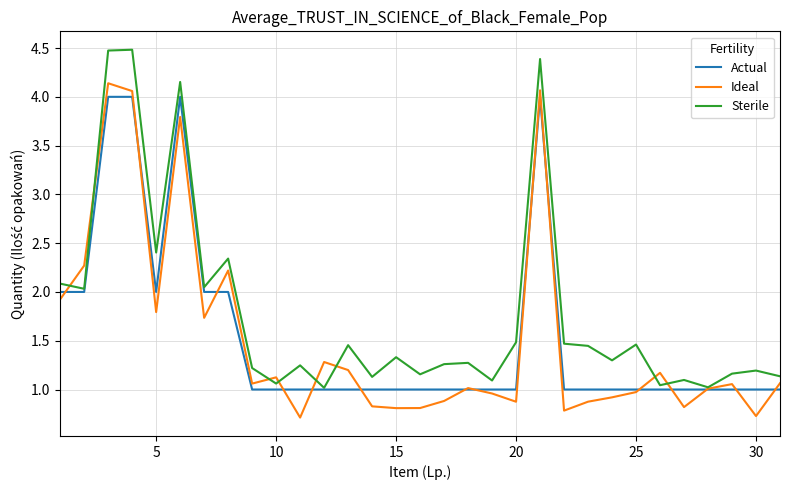

What is the maximum value shown in the chart?

4.5